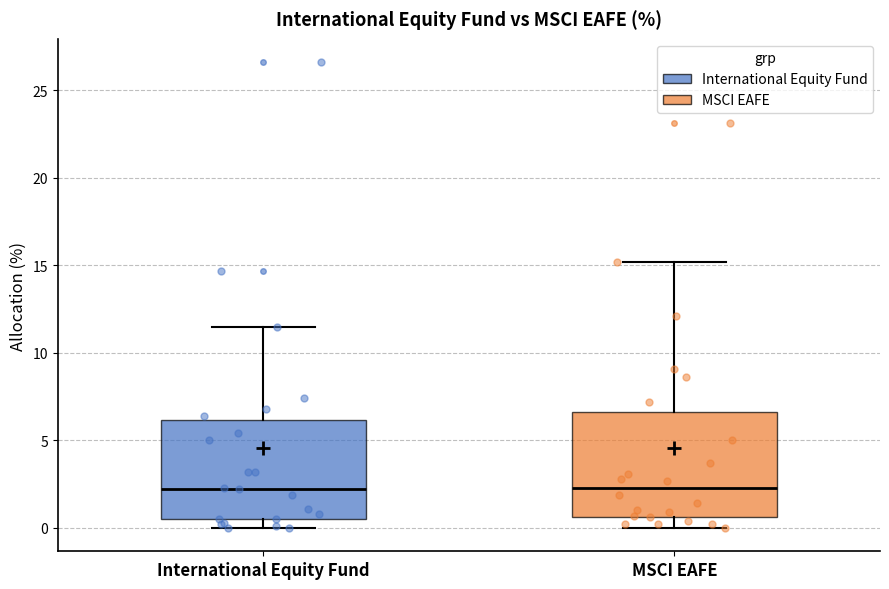

Reading left to right, read every box against the y-axis: the position of its median line, the range the box covers, and the ends of its whiskers. The values are not printed on the chart, so give them approximately, as read against the axis.

International Equity Fund: median 2.5, box 0.5 to 6.0, whiskers 0.0 to 11.5
MSCI EAFE: median 2.5, box 0.5 to 6.5, whiskers 0.0 to 15.0